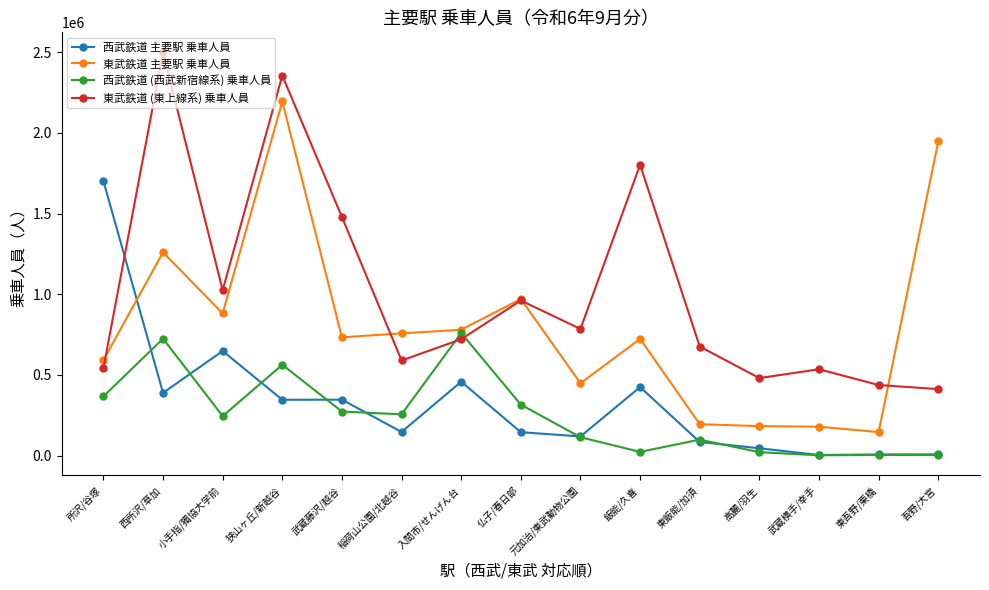

What is the difference between the second highest and minimum values in the 東武鉄道 (東上線系) 乗車人員 series?

1943965